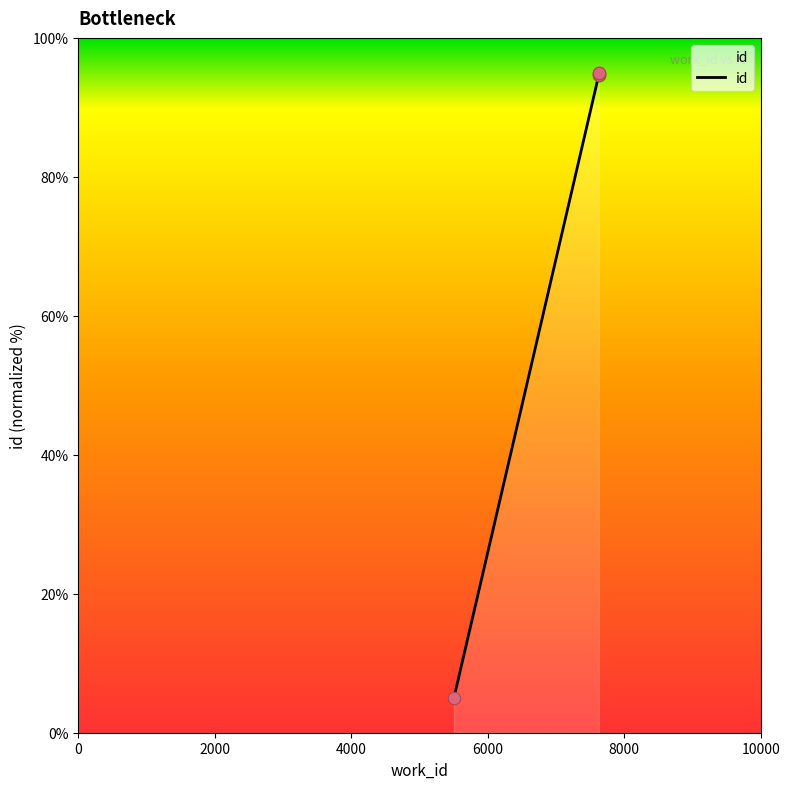

What is the change in value from 5505 to 7629?

+90.0